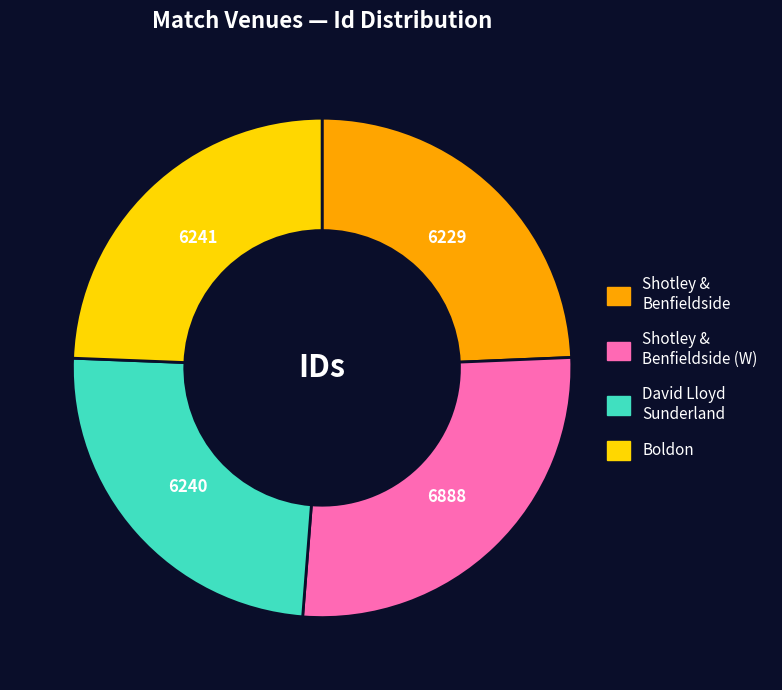

Is there a majority slice in this chart?

No